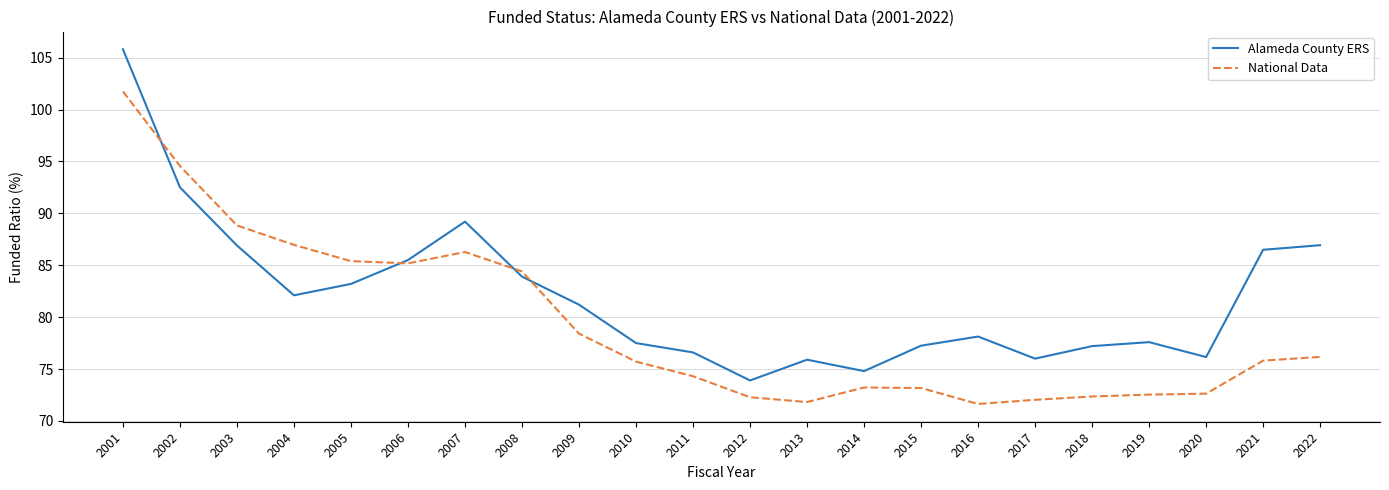

At which label does Alameda County ERS first exceed 81?

2001